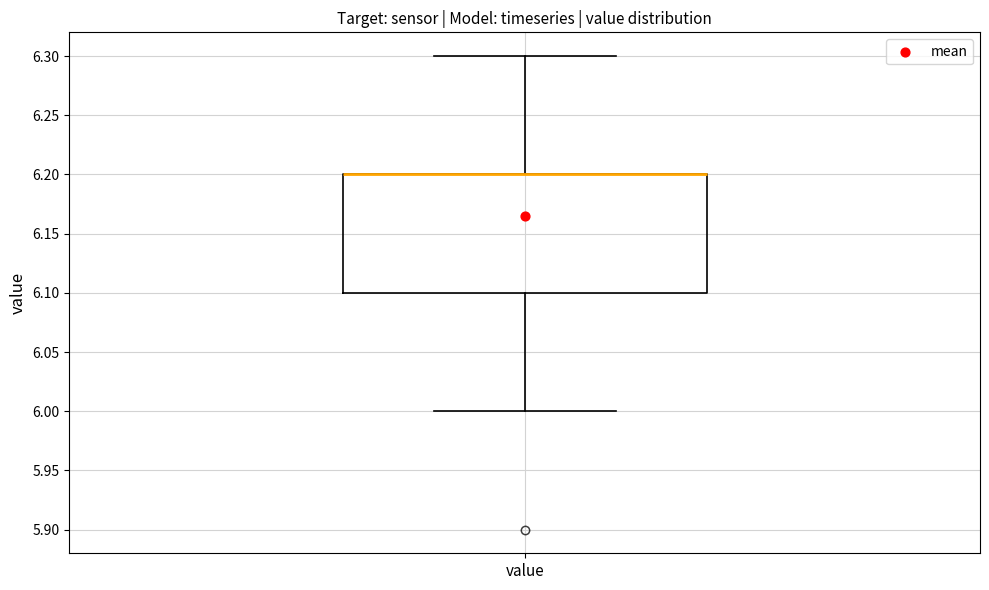

Where does the lower whisker of the box for value end on the y-axis? The values are not printed on the chart, so give them approximately, as read against the axis.

6.0